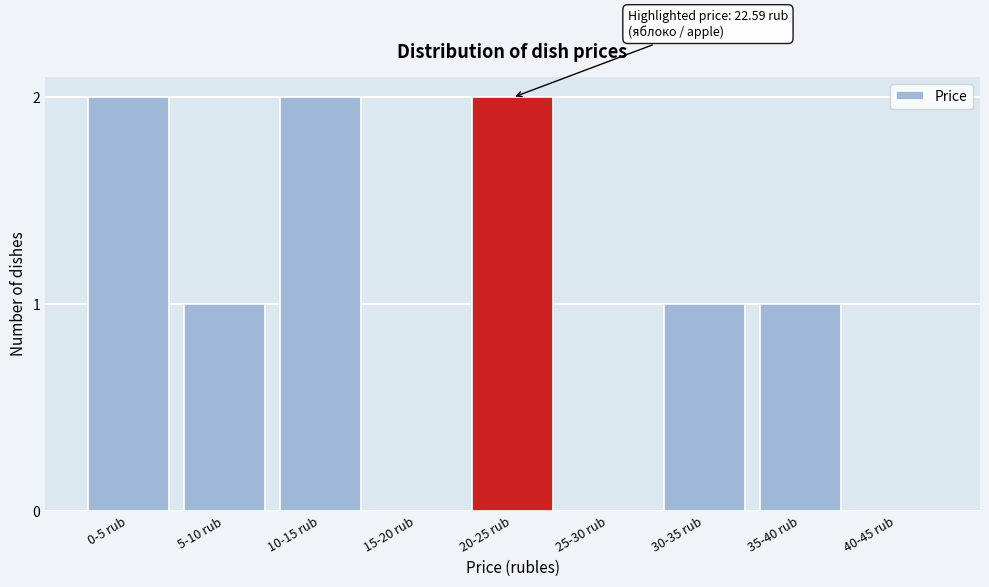

Reading left to right, list all the values displayed in this chart.

0-5 rub=2	5-10 rub=1	10-15 rub=2	15-20 rub=0	20-25 rub=2	25-30 rub=0	30-35 rub=1	35-40 rub=1	40-45 rub=0